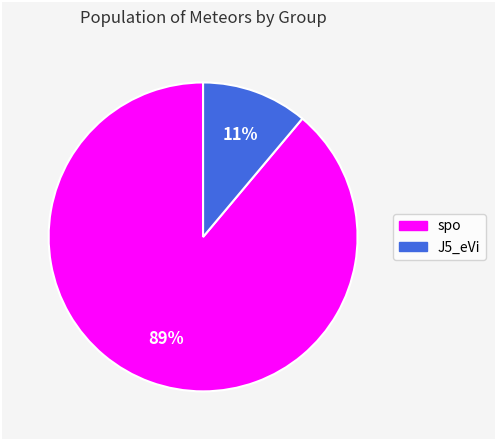

The spo slice represents 81% of the pie. True or false?

False